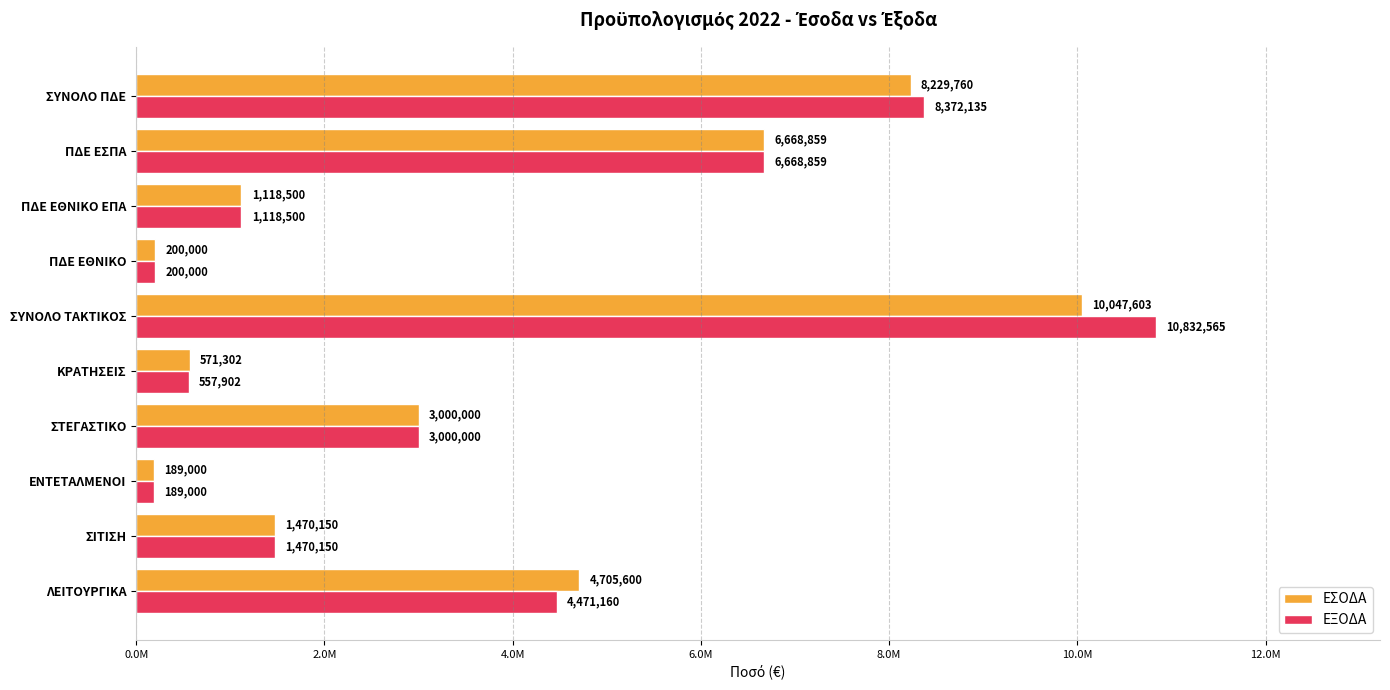

What are all the series names shown in the legend?

ΕΣΟΔΑ, ΕΞΟΔΑ